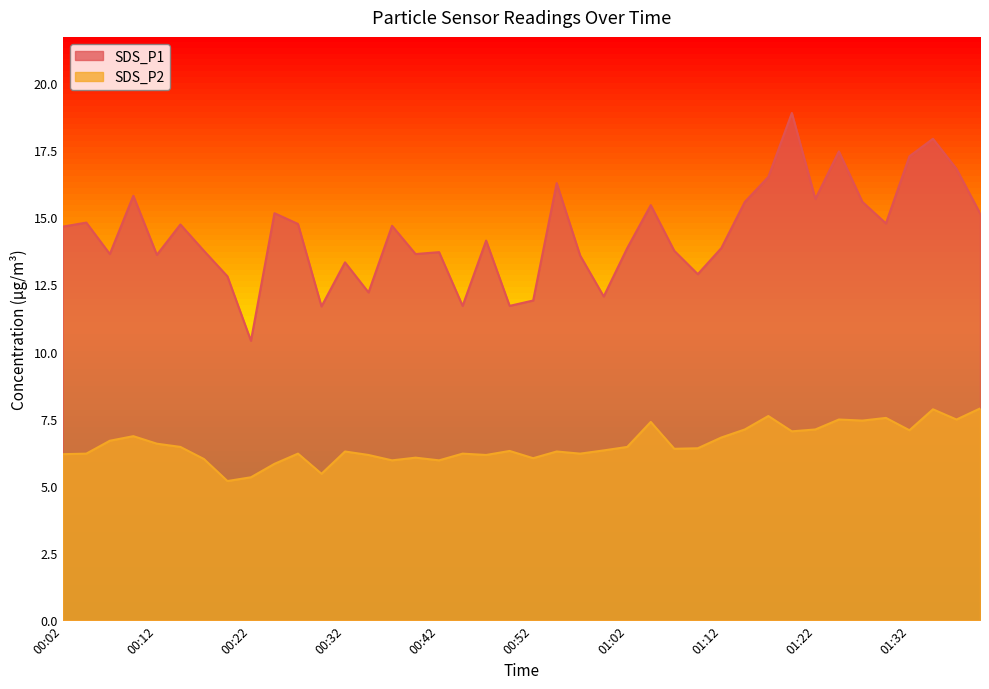

Reading right to left, transcribe all the data shown in this chart.

SDS_P1: 01:40=15.2	01:37=16.8	01:35=17.9	01:32=17.3	01:30=14.8	01:27=15.6	01:25=17.4	01:22=15.7	01:20=18.9	01:17=16.5	01:15=15.6	01:12=13.8	01:10=12.9	01:07=13.8	01:05=15.4	01:02=13.8	01:00=12.1	00:57=13.6	00:55=16.3	00:52=11.9	00:50=11.7	00:47=14.1	00:45=11.7	00:42=13.7	00:40=13.6	00:37=14.7	00:34=12.2	00:32=13.3	00:29=11.7	00:27=14.8	00:24=15.2	00:22=10.4	00:19=12.8	00:17=13.8	00:14=14.7	00:12=13.6	00:09=15.8	00:07=13.6	00:04=14.8	00:02=14.7
SDS_P2: 01:40=7.9	01:37=7.5	01:35=7.8	01:32=7.1	01:30=7.5	01:27=7.4	01:25=7.5	01:22=7.1	01:20=7.0	01:17=7.6	01:15=7.1	01:12=6.8	01:10=6.4	01:07=6.4	01:05=7.4	01:02=6.5	01:00=6.3	00:57=6.2	00:55=6.3	00:52=6.0	00:50=6.3	00:47=6.2	00:45=6.2	00:42=6.0	00:40=6.0	00:37=6.0	00:34=6.2	00:32=6.3	00:29=5.5	00:27=6.2	00:24=5.8	00:22=5.3	00:19=5.2	00:17=6.0	00:14=6.5	00:12=6.6	00:09=6.8	00:07=6.7	00:04=6.2	00:02=6.2